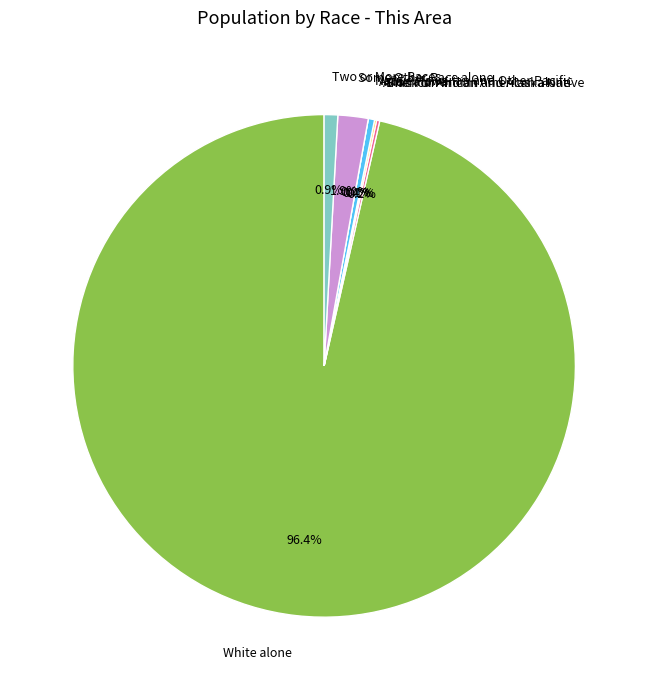

The Some Other Race alone slice represents 1% of the pie. True or false?

False